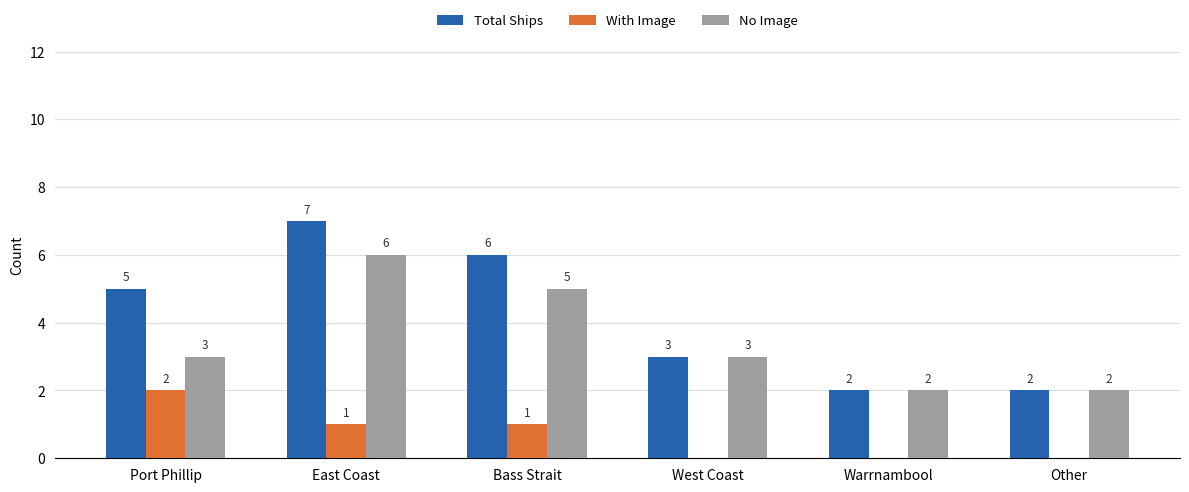

Is it true that With Image equals 1 at East Coast?

True